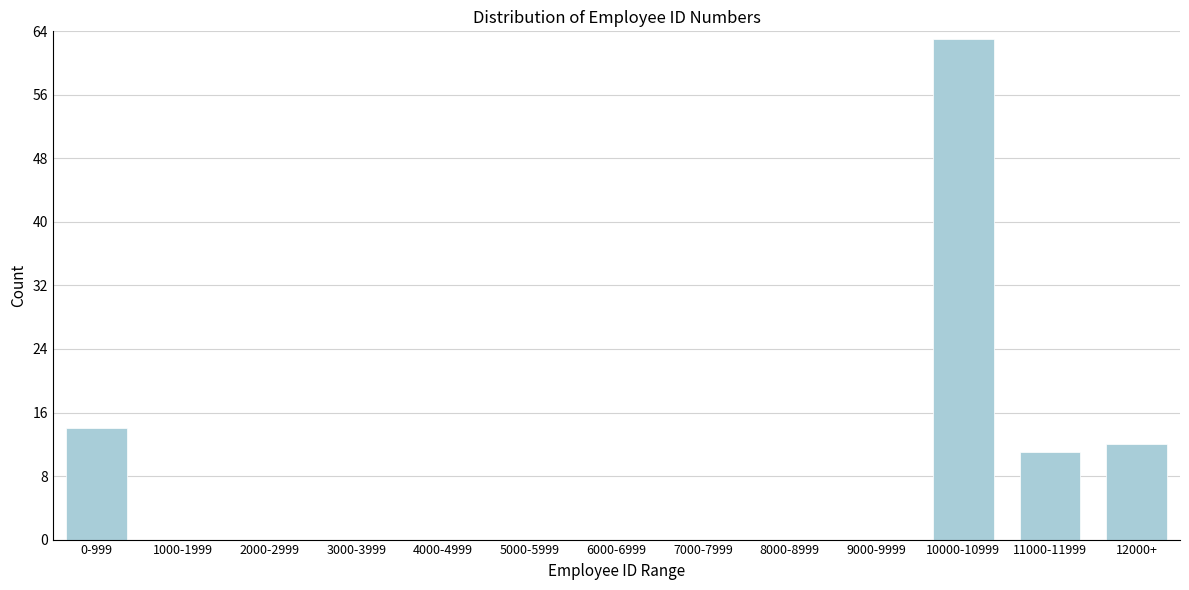

Reading left to right, transcribe all the data shown in this chart.

0-999=14	1000-1999=0	2000-2999=0	3000-3999=0	4000-4999=0	5000-5999=0	6000-6999=0	7000-7999=0	8000-8999=0	9000-9999=0	10000-10999=63	11000-11999=11	12000+=12